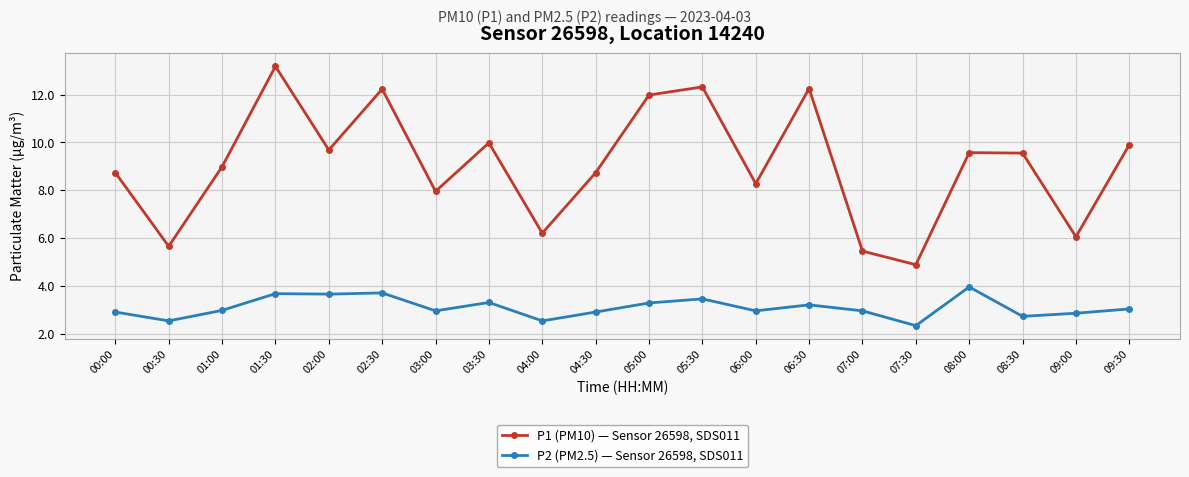

What is the lowest value of the P2 (PM2.5) — Sensor 26598, SDS011 series?

2.3